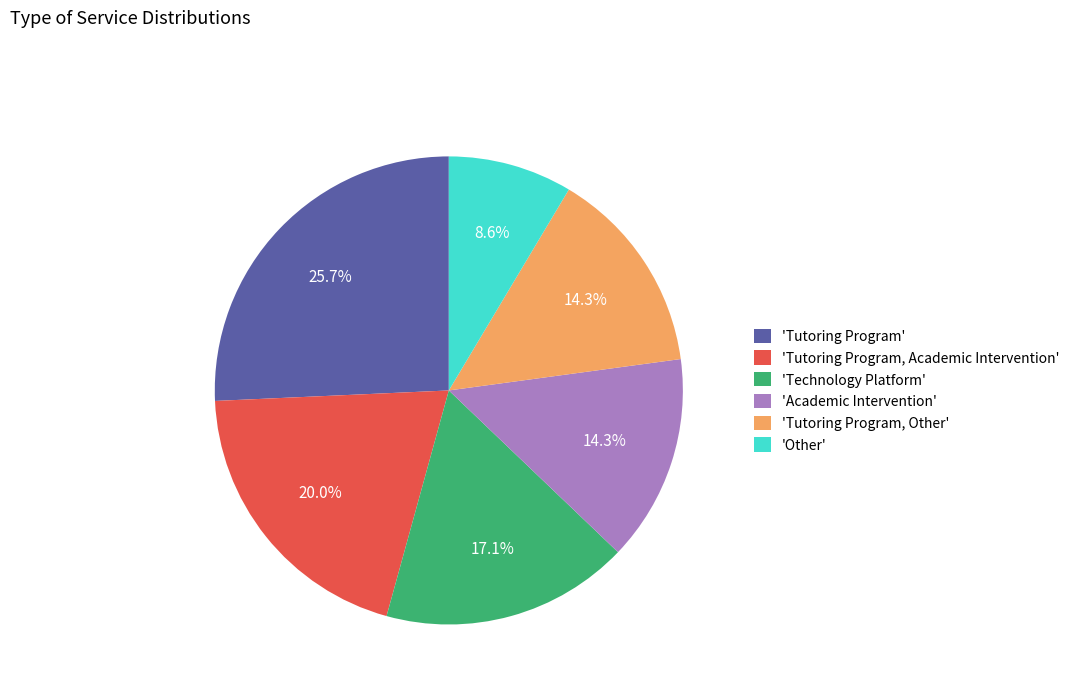

What is the smallest slice in the pie chart?

'Other'